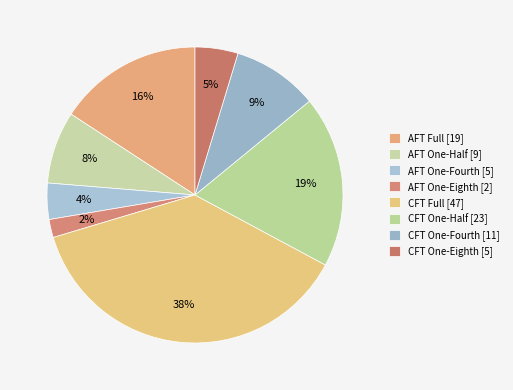

What is the change in value from AFT Full to CFT One-Fourth?

-8.1